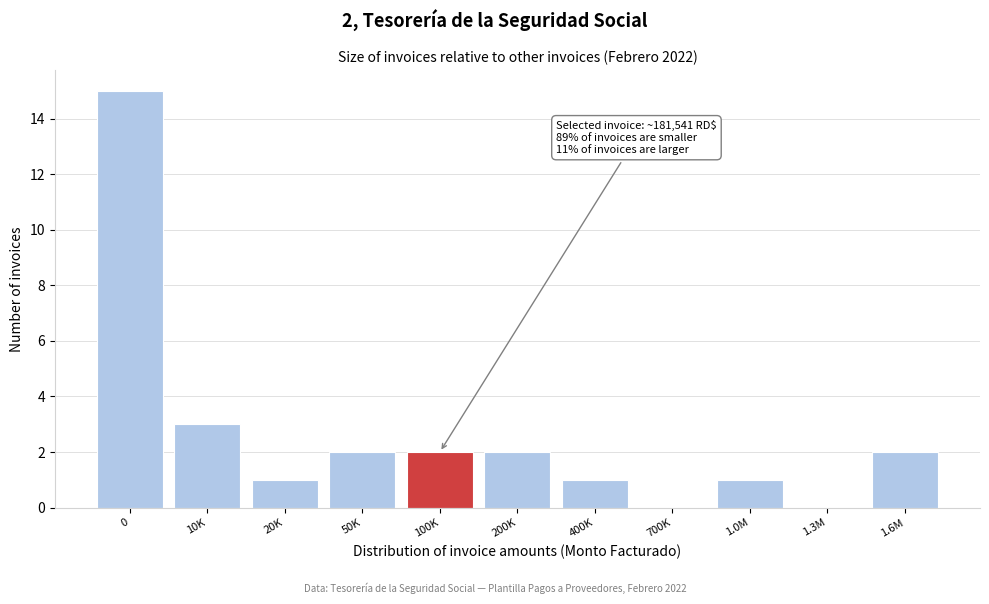

Reading right to left, list all the values displayed in this chart.

1.6M=2	1.3M=0	1.0M=1	700K=0	400K=1	200K=2	100K=2	50K=2	20K=1	10K=3	0=15